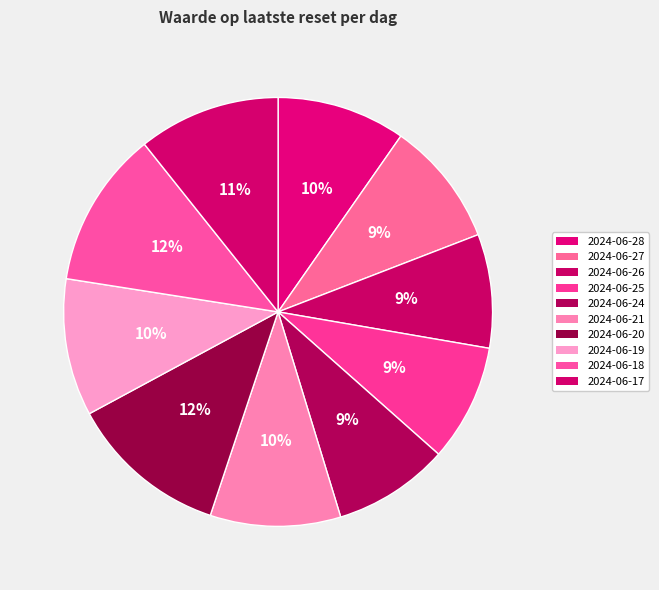

To the nearest percent, what is the combined percentage of 2024-06-24 and 2024-06-18?

21%